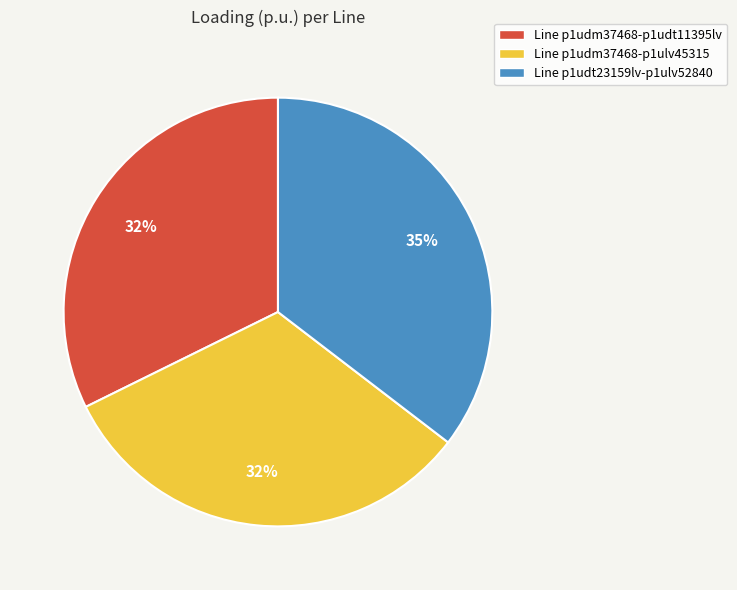

Which slice is the largest?

Line p1udt23159lv-p1ulv52840